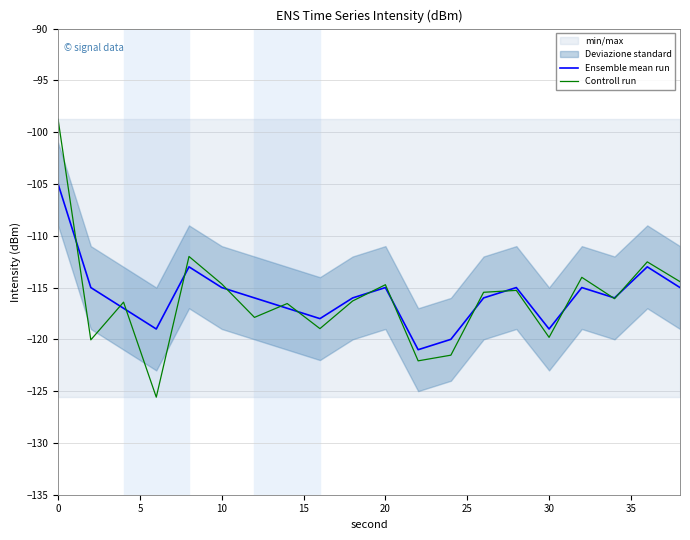

Is it true that Ensemble mean run equals -119.0 at 30?

True